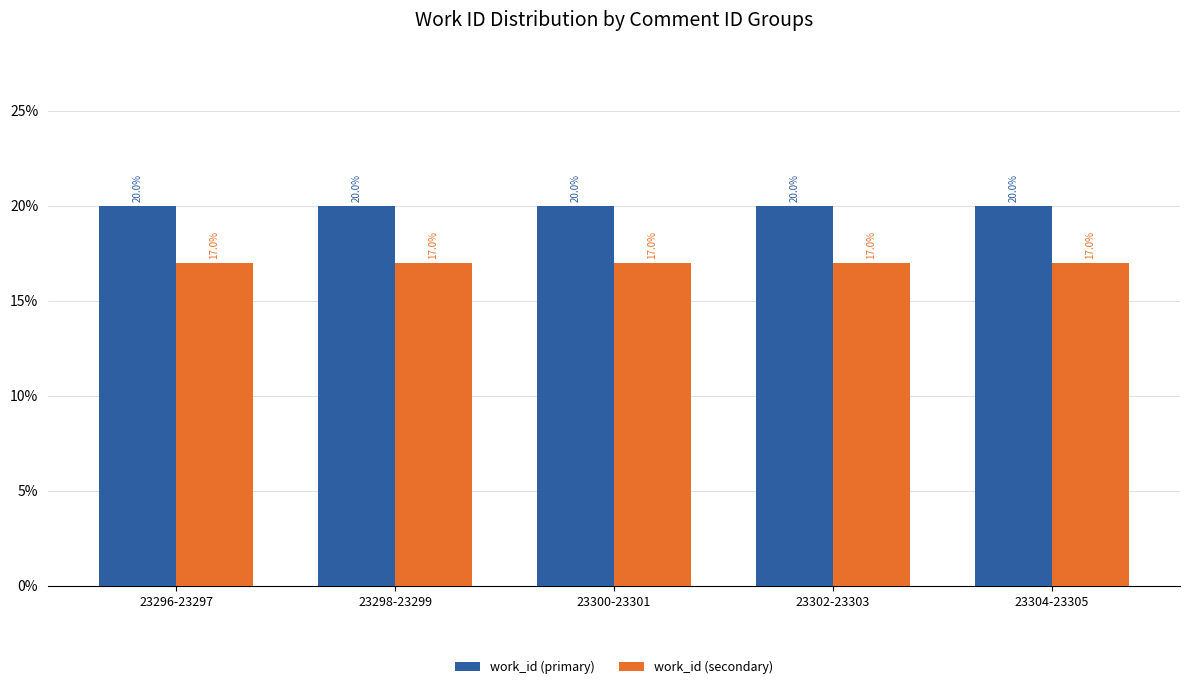

What is the sum of the work_id (primary) values at 23304-23305 and 23298-23299?

40